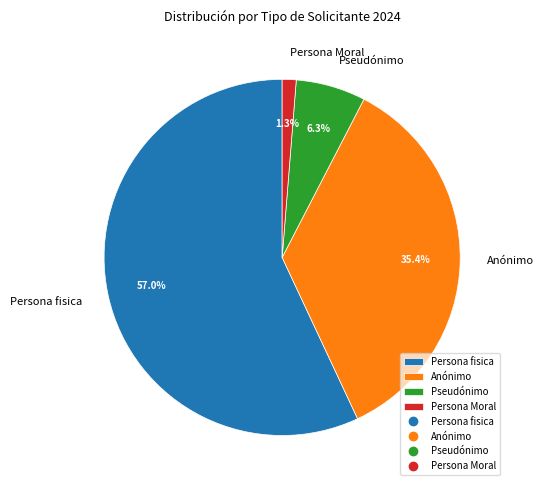

Rank the categories by value from lowest to highest.

Persona Moral, Pseudónimo, Anónimo, Persona fisica